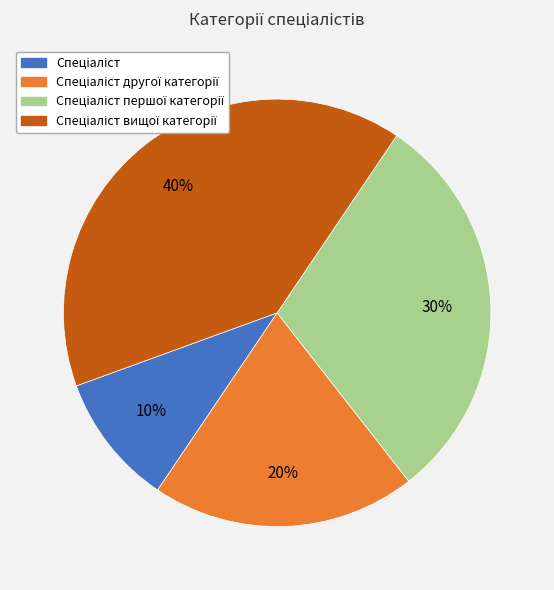

Is there a majority slice in this chart?

No